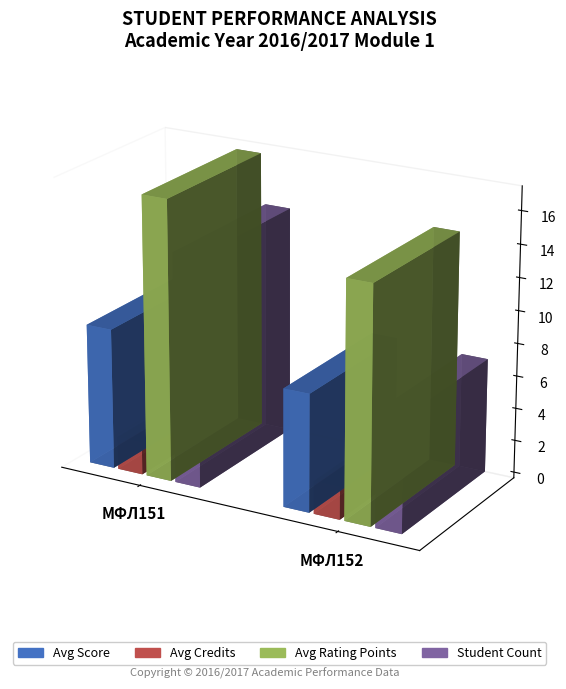

The value of Avg Credits at МФЛ152 is 2.3. True or false?

True